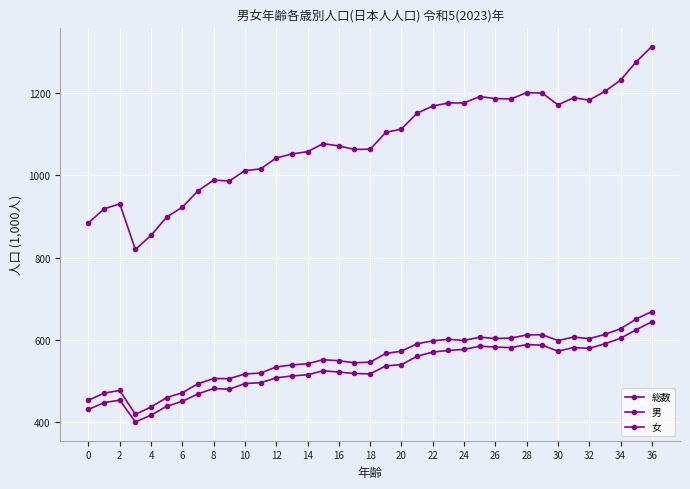

True or false: 女 and 総数 intersect in this chart.

False